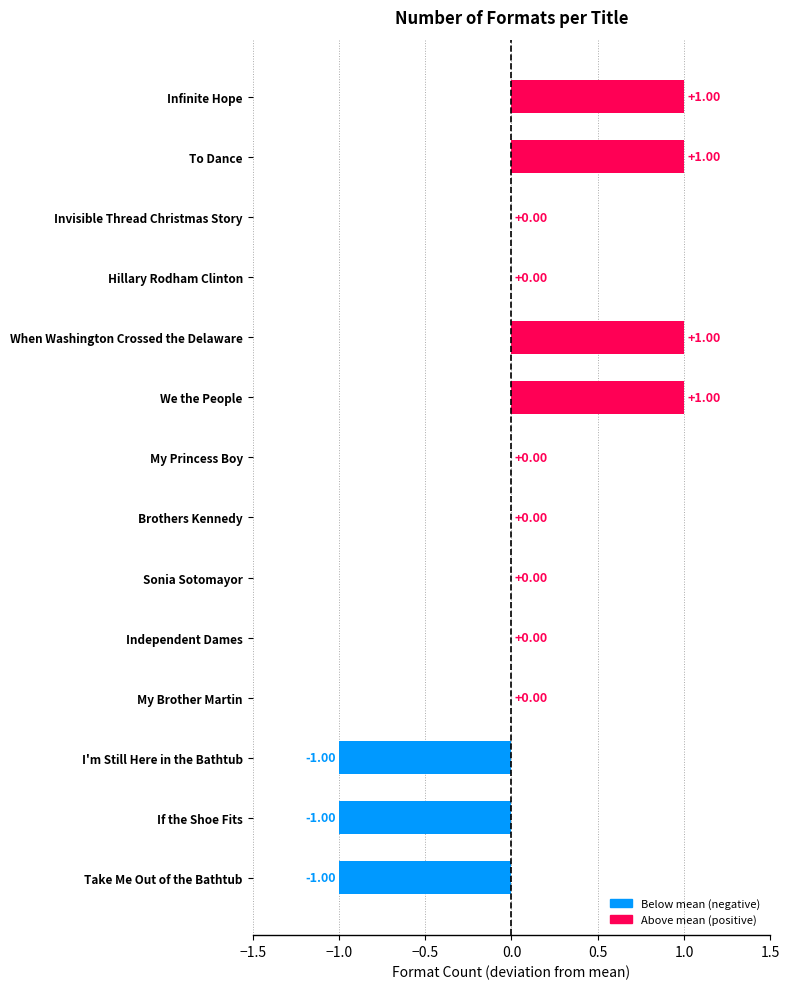

What is the change in value from Take Me Out of the Bathtub to Sonia Sotomayor?

+1